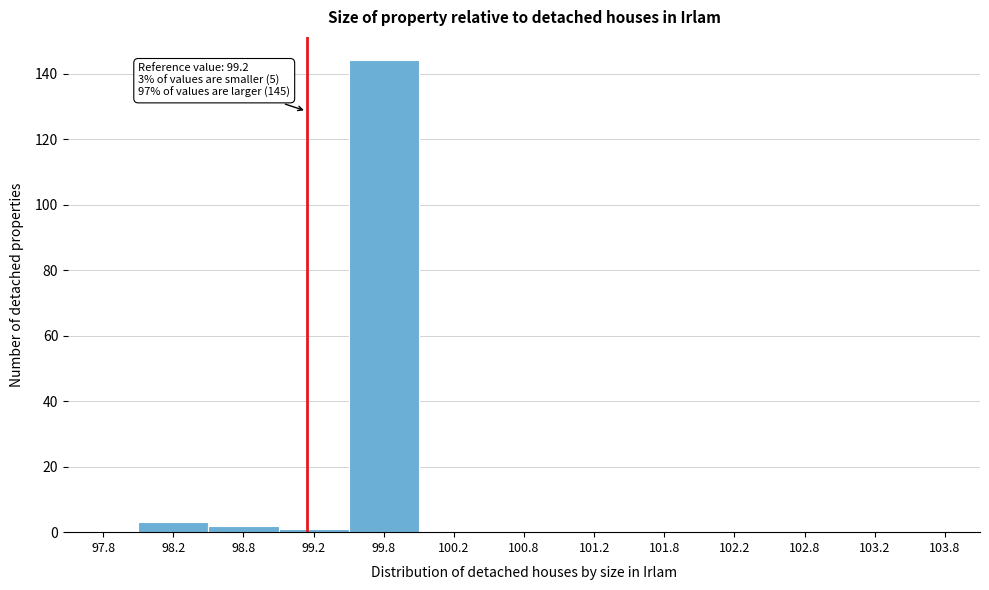

Over which range of the x-axis is the bar tallest?

99.5 to 100.0